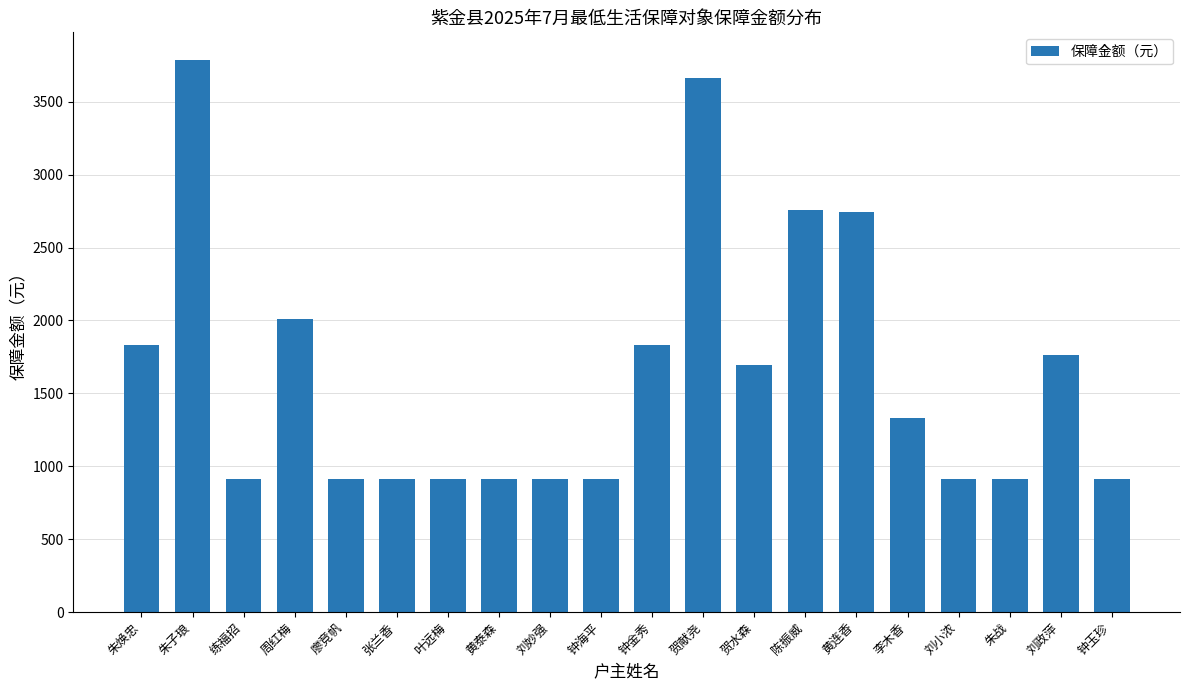

The chart shows a value of 510 at 贺水森. True or false?

False